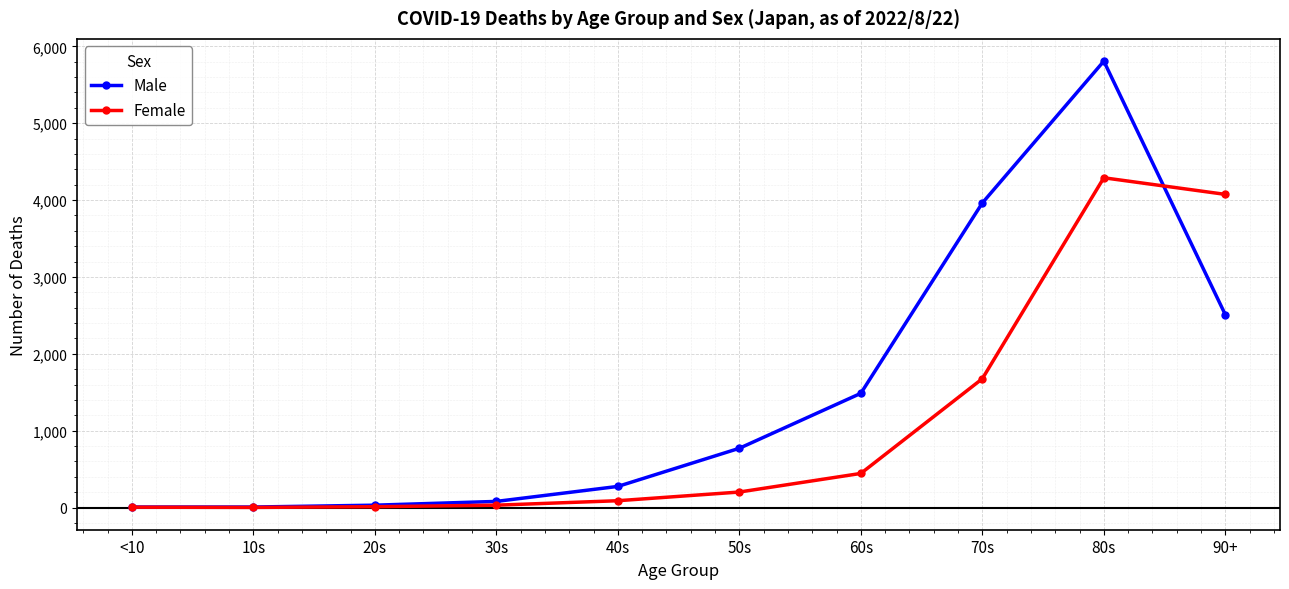

What is the approximate value of Male at 60s?

1486